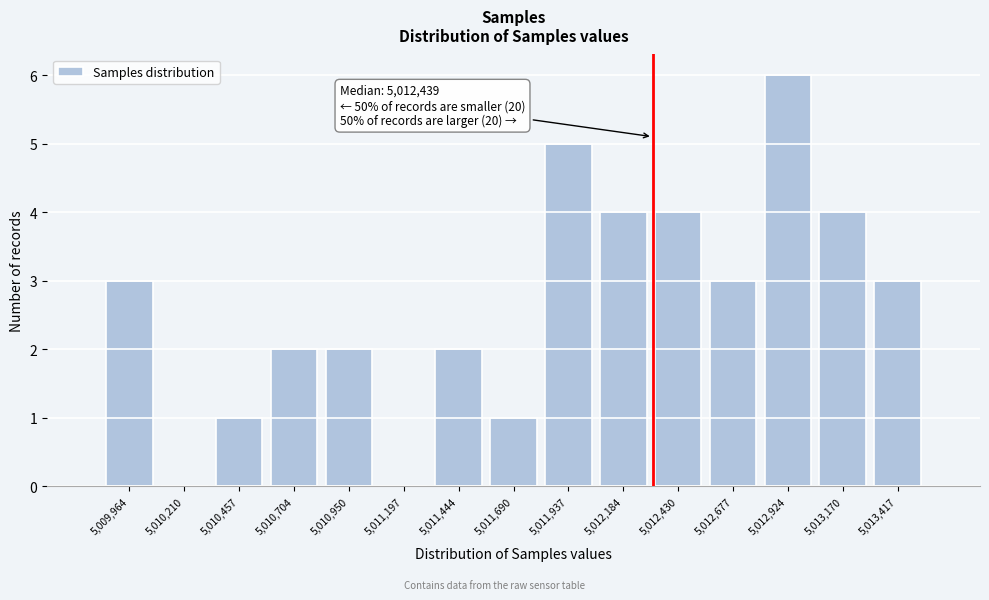

Reading left to right, transcribe all the data shown in this chart.

5,009,964=3	5,010,210=0	5,010,457=1	5,010,704=2	5,010,950=2	5,011,197=0	5,011,444=2	5,011,690=1	5,011,937=5	5,012,184=4	5,012,430=4	5,012,677=3	5,012,924=6	5,013,170=4	5,013,417=3